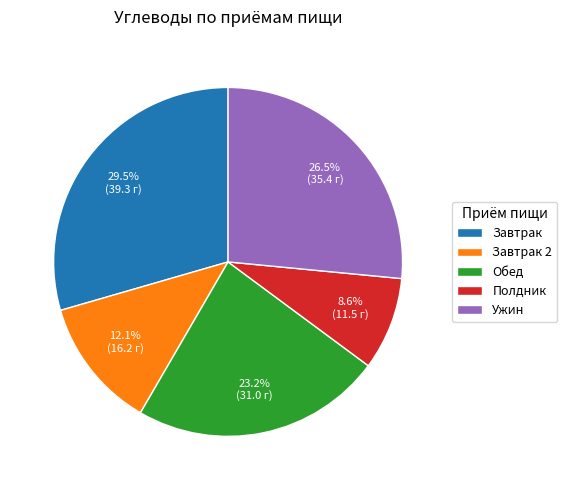

How many segments does this pie chart have?

5